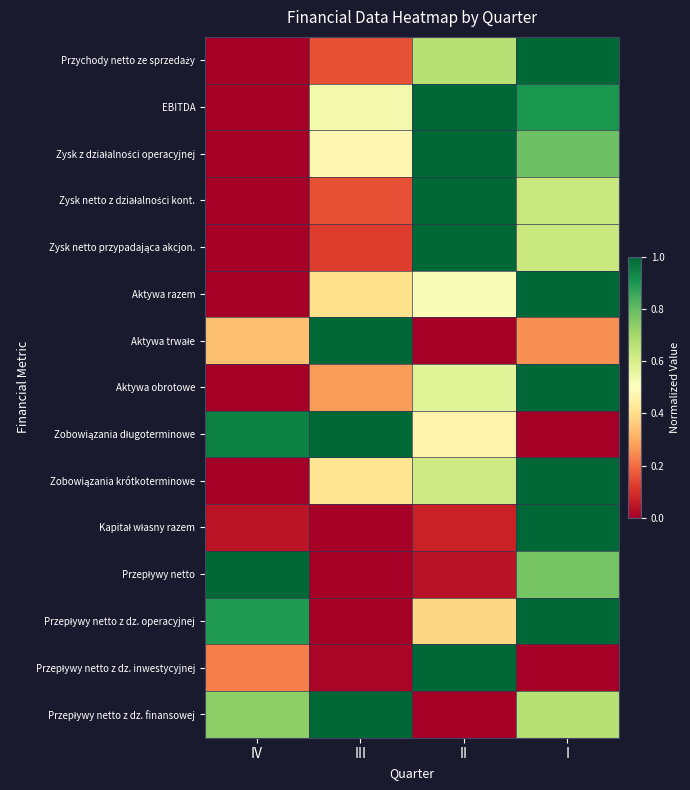

How many categories are shown in the chart?

4